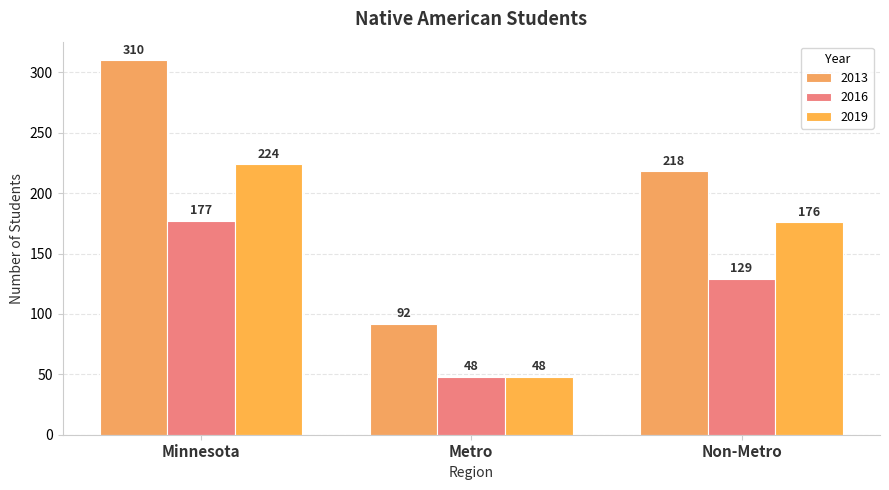

What is the sum of the 2019 values at Non-Metro and Minnesota?

400